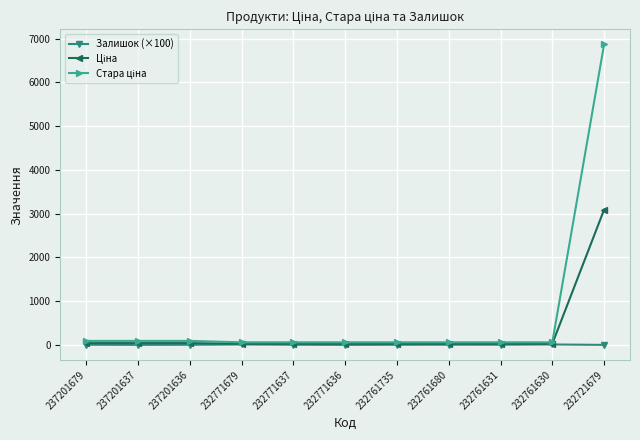

At which category is the sum across all series the highest?

232721679